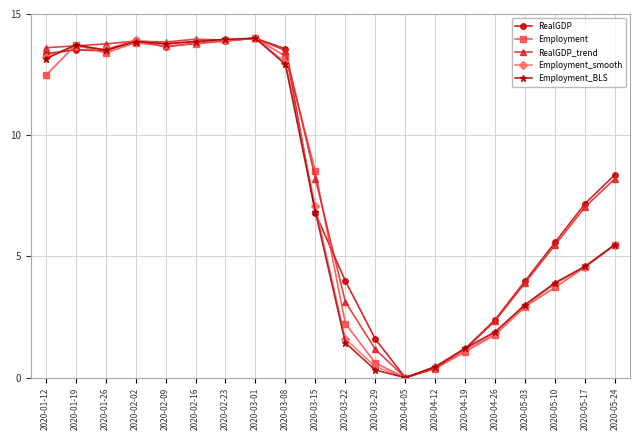

Where do Employment_BLS and RealGDP first cross each other?

2020-01-12 and 2020-01-19